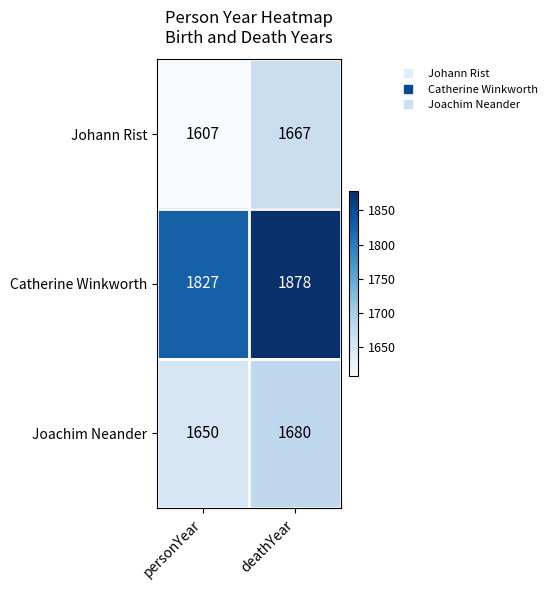

List the series in order of their peak value, lowest first.

Johann Rist, Joachim Neander, Catherine Winkworth